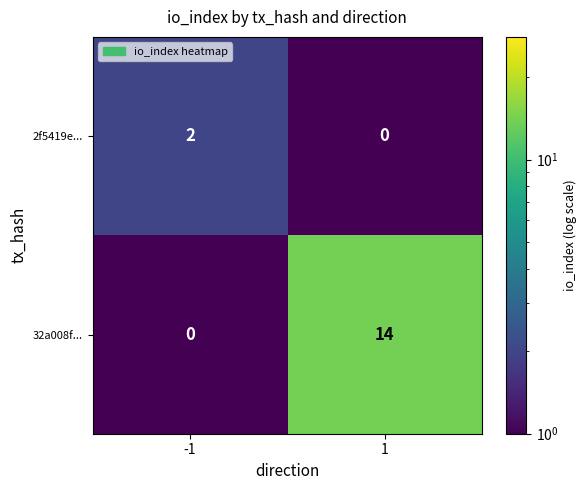

What is the difference between the maximum and minimum values in the 32a008f... series?

14